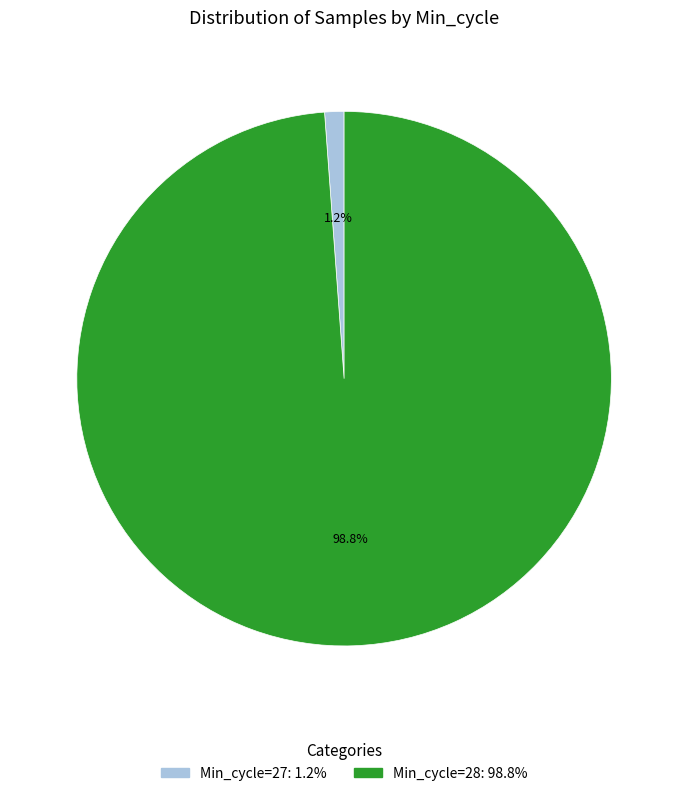

Which has a higher value, Min_cycle=28: 98.8% or Min_cycle=27: 1.2%?

Min_cycle=28: 98.8%